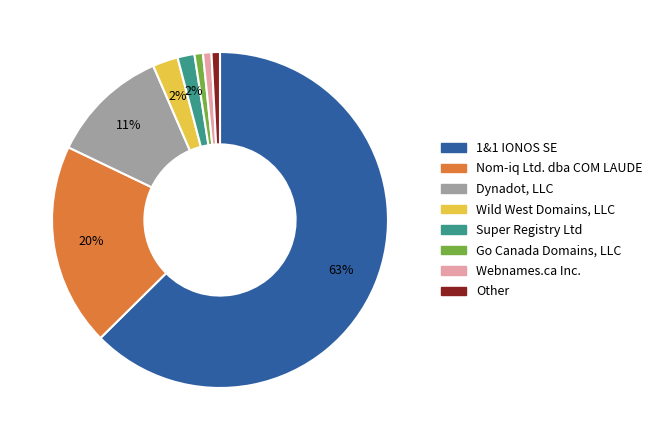

Is the sum of Other and Nom-iq Ltd. dba COM LAUDE greater than half?

No